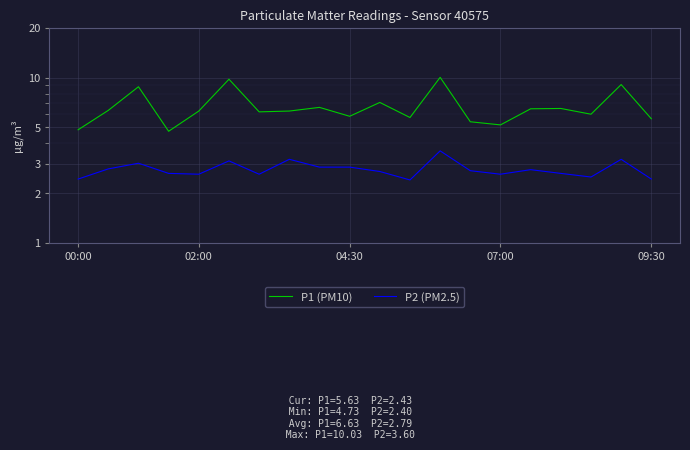

Is this an area chart (filled region under the line)?

No